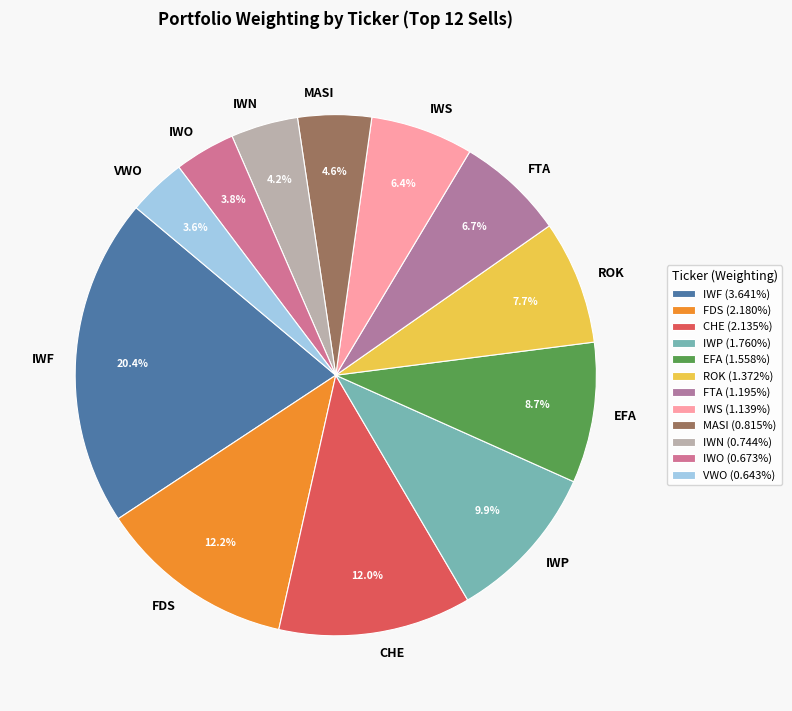

Which has a higher value, FTA or MASI?

FTA